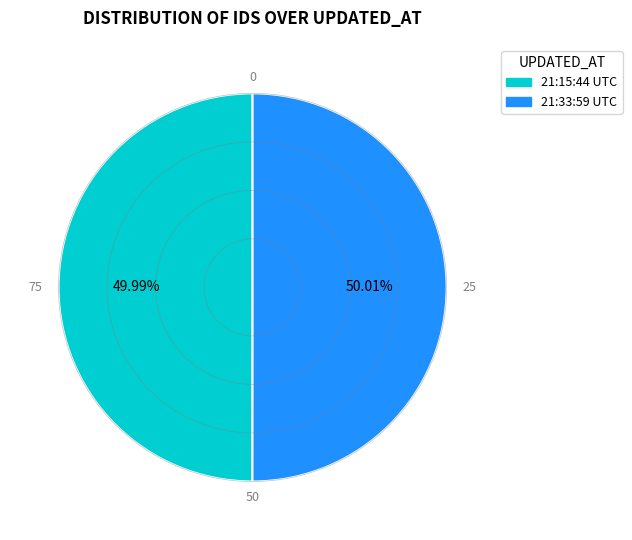

Is there a majority slice in this chart?

Yes